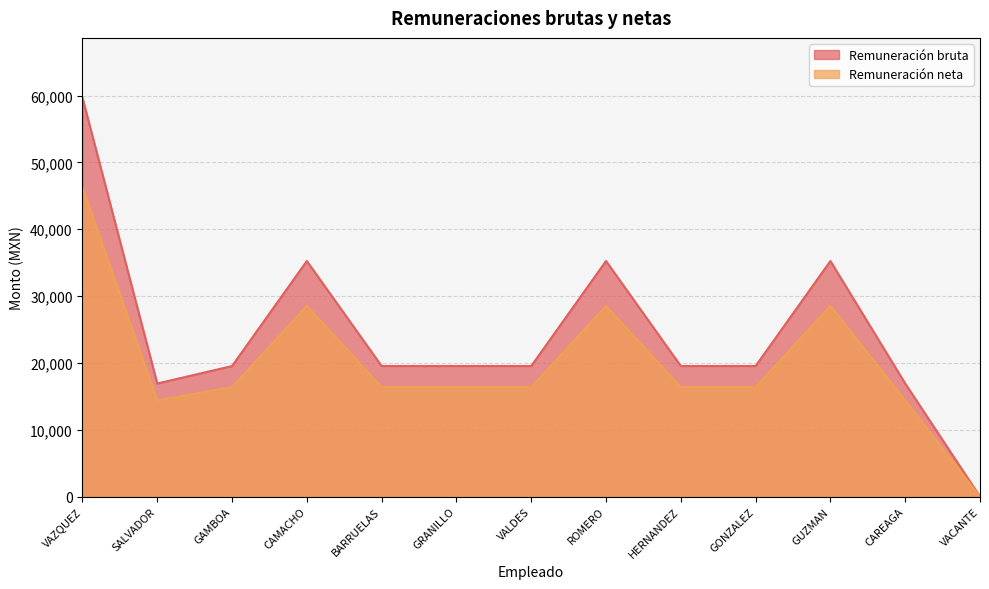

How many data points in Remuneración neta are less than 16374?

3